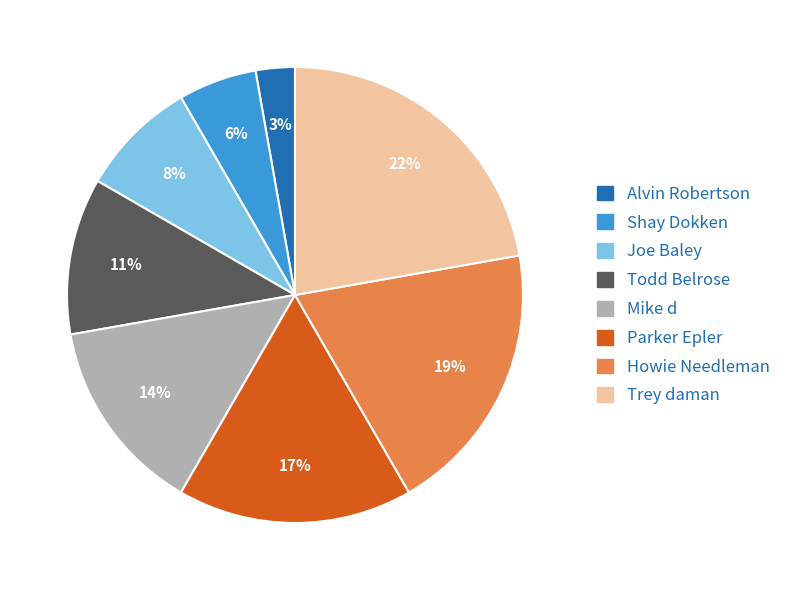

The Todd Belrose slice represents 1% of the pie. True or false?

False